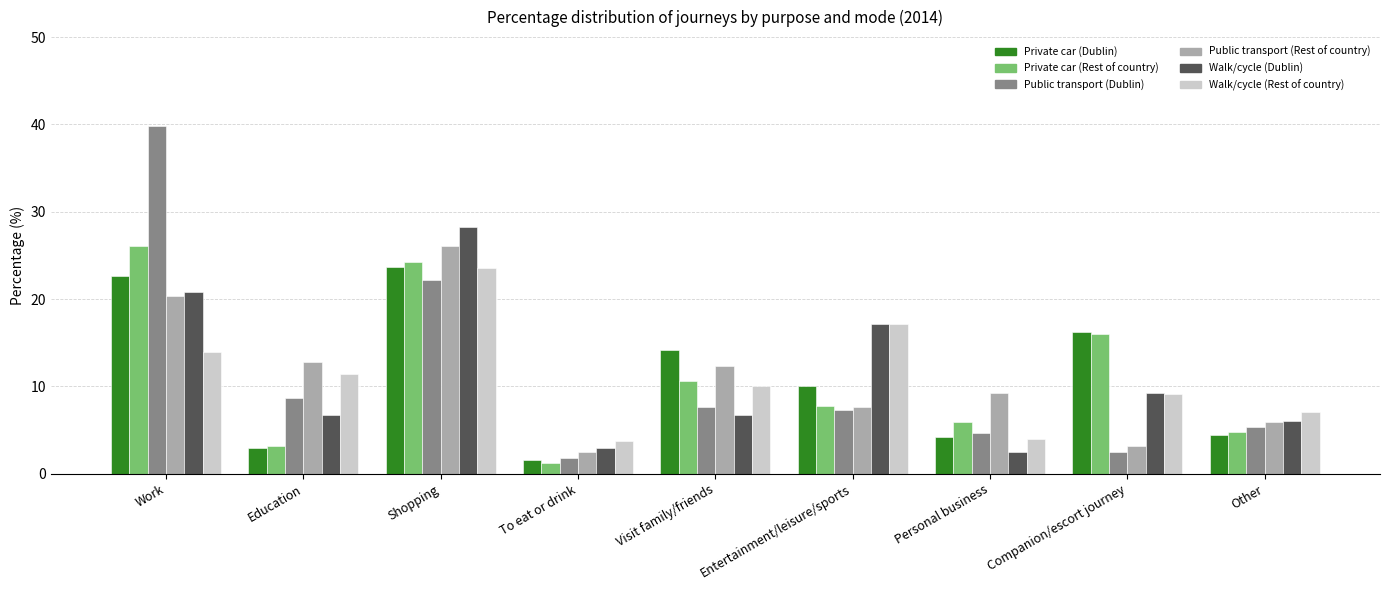

What is the label of the 2nd bar from the left?

Education